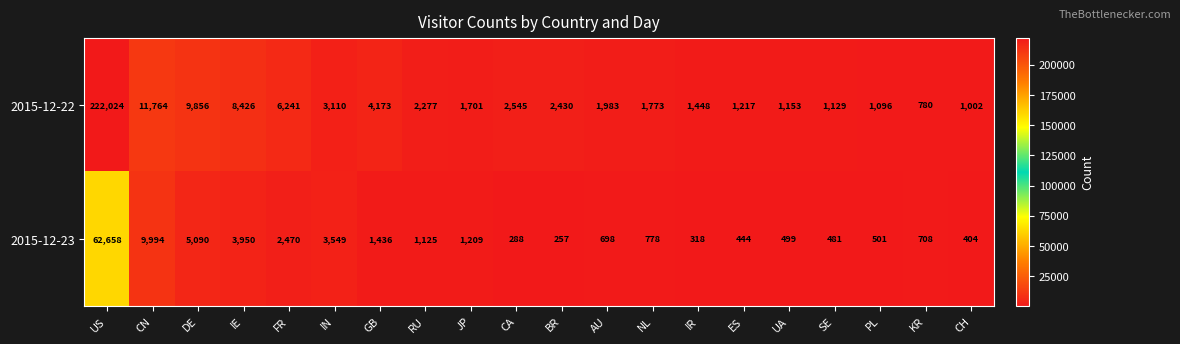

Count the number of categories in the chart.

20